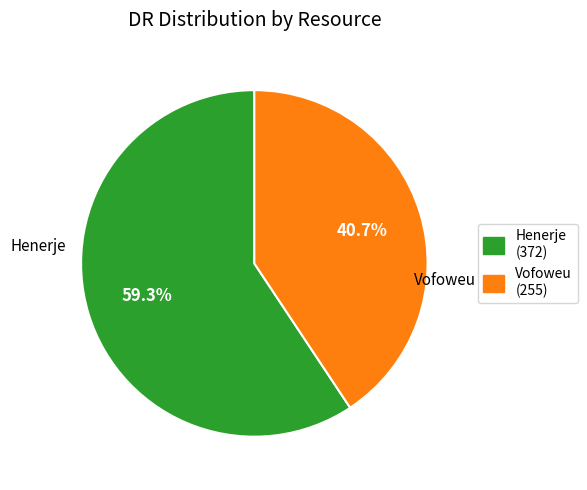

Does any single category account for the majority?

Yes